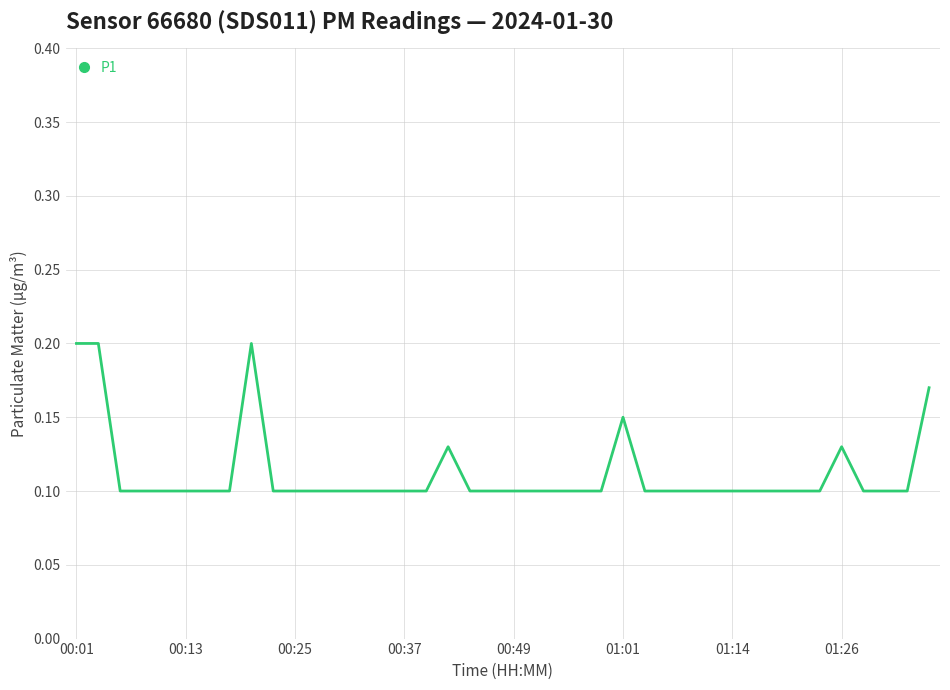

Does the chart have visible grid lines?

Yes